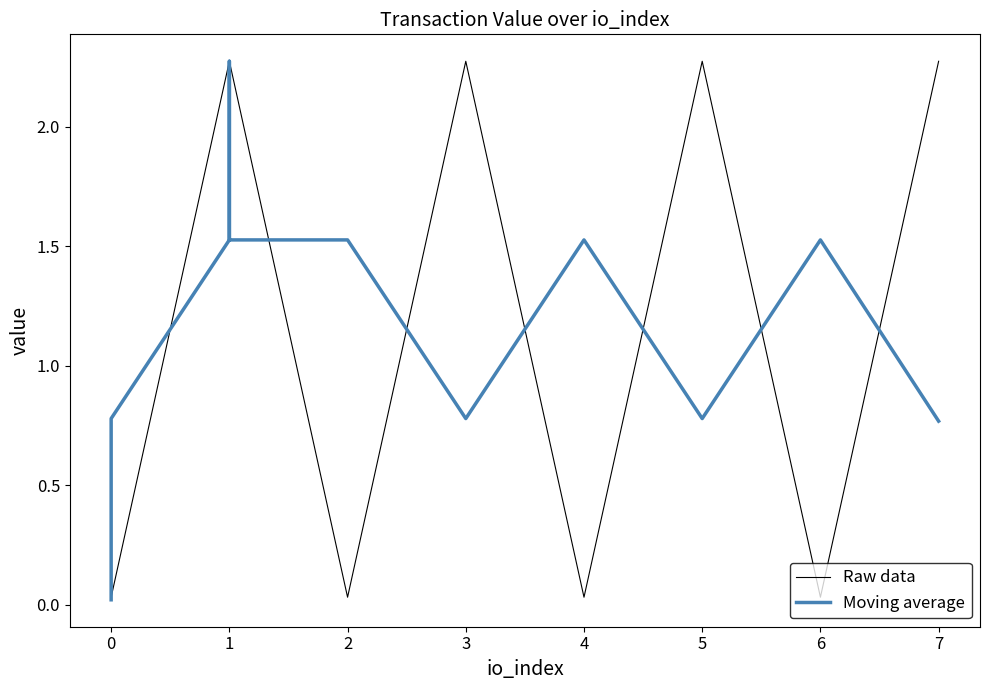

True or false: Moving average and Raw data cross at least once.

True